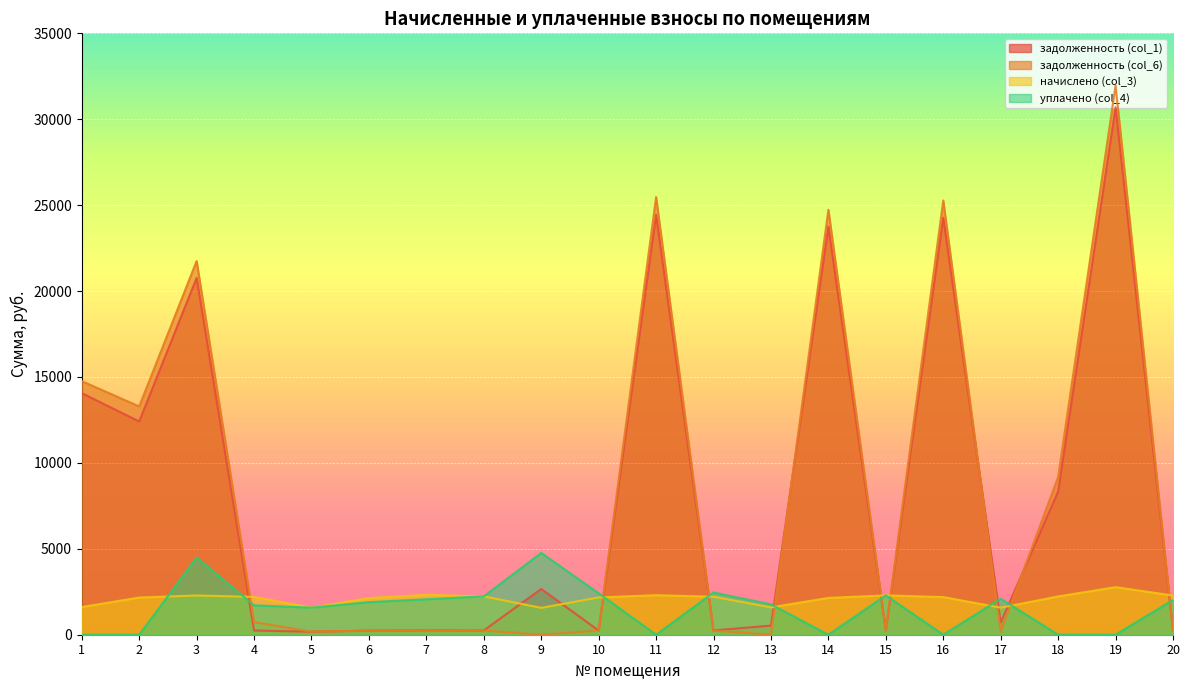

Count the number of categories in the chart.

20